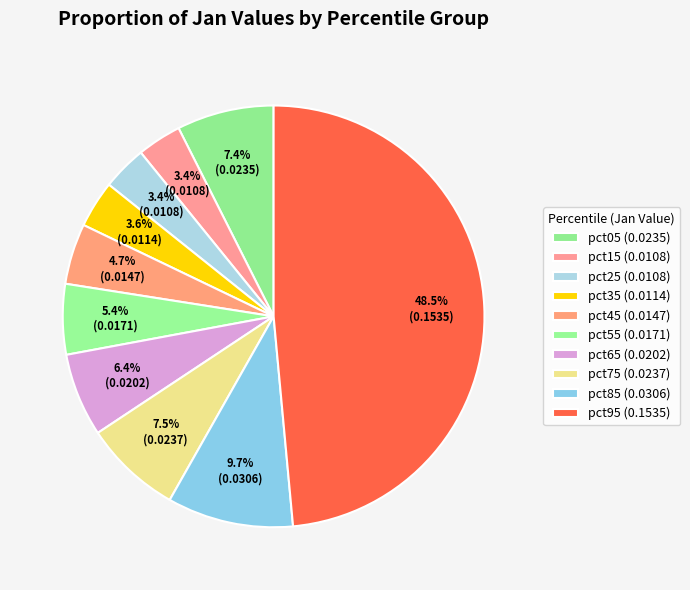

Does any single category account for the majority?

No